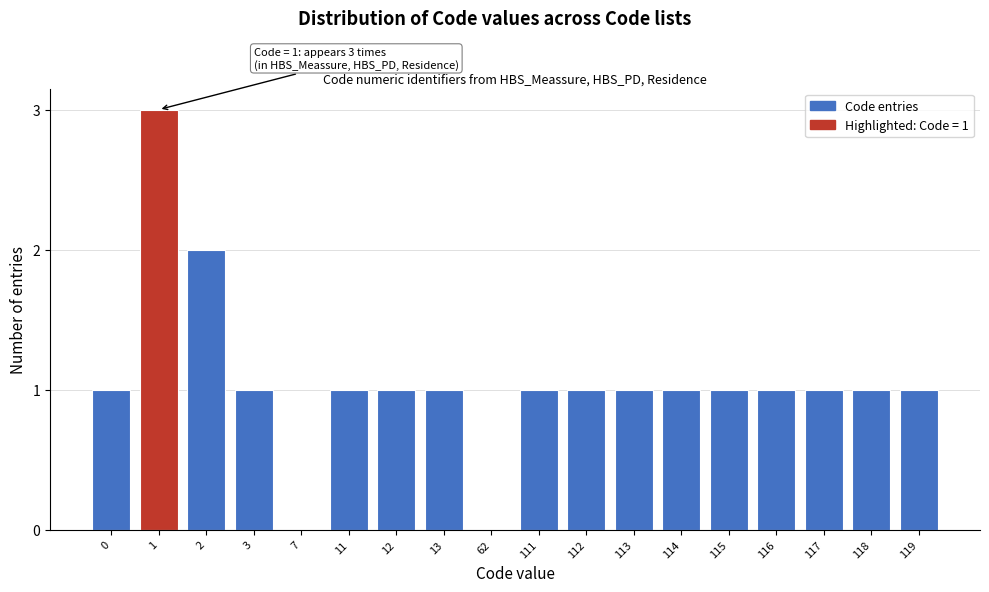

Reading right to left, extract all data points from this chart.

119=1	118=1	117=1	116=1	115=1	114=1	113=1	112=1	111=1	62=0	13=1	12=1	11=1	7=0	3=1	2=2	1=3	0=1